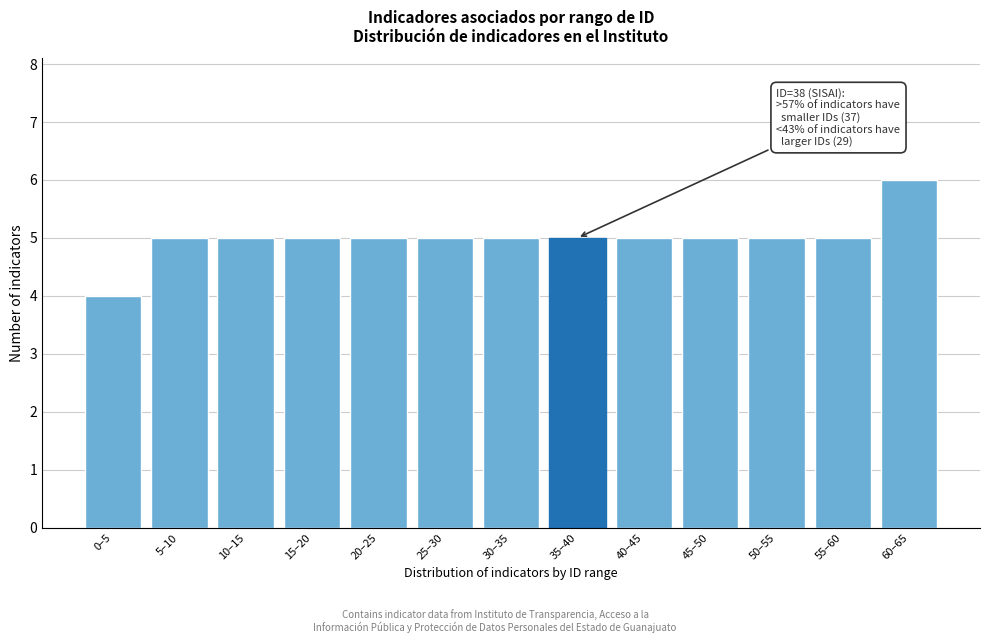

Reading left to right, what are all the values shown in this chart?

0–5=4	5–10=5	10–15=5	15–20=5	20–25=5	25–30=5	30–35=5	35–40=5	40–45=5	45–50=5	50–55=5	55–60=5	60–65=6